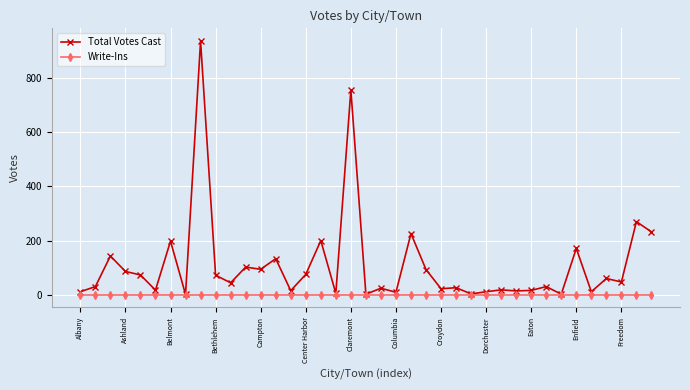

Which series has the largest total across all categories?

Total Votes Cast